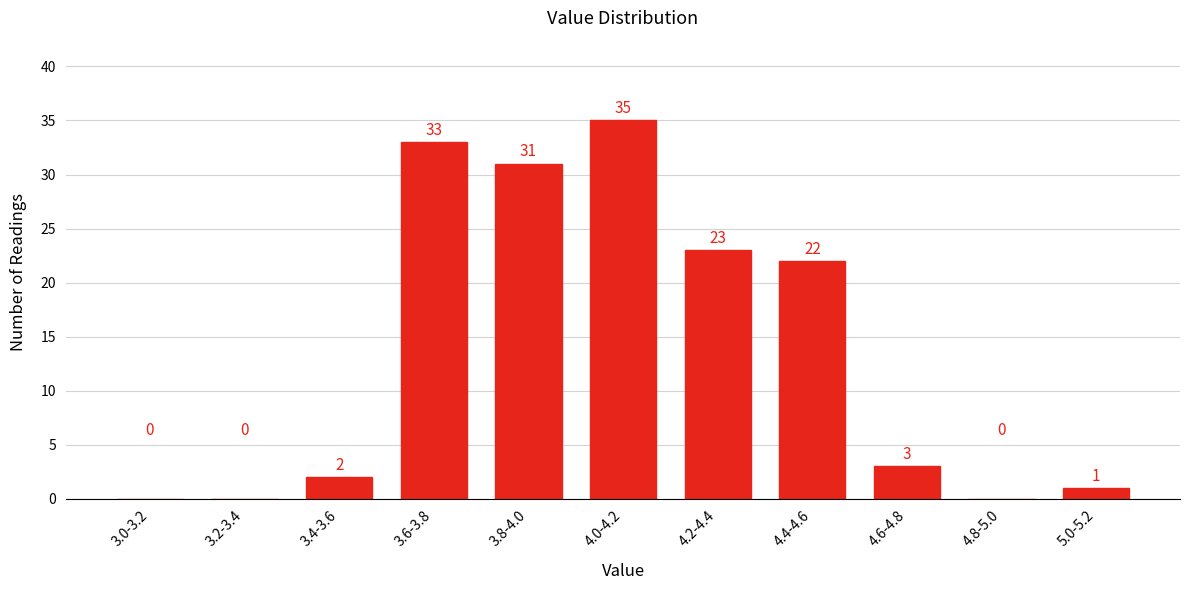

Reading left to right, extract all data points from this chart.

3.0-3.2=0	3.2-3.4=0	3.4-3.6=2	3.6-3.8=33	3.8-4.0=31	4.0-4.2=35	4.2-4.4=23	4.4-4.6=22	4.6-4.8=3	4.8-5.0=0	5.0-5.2=1